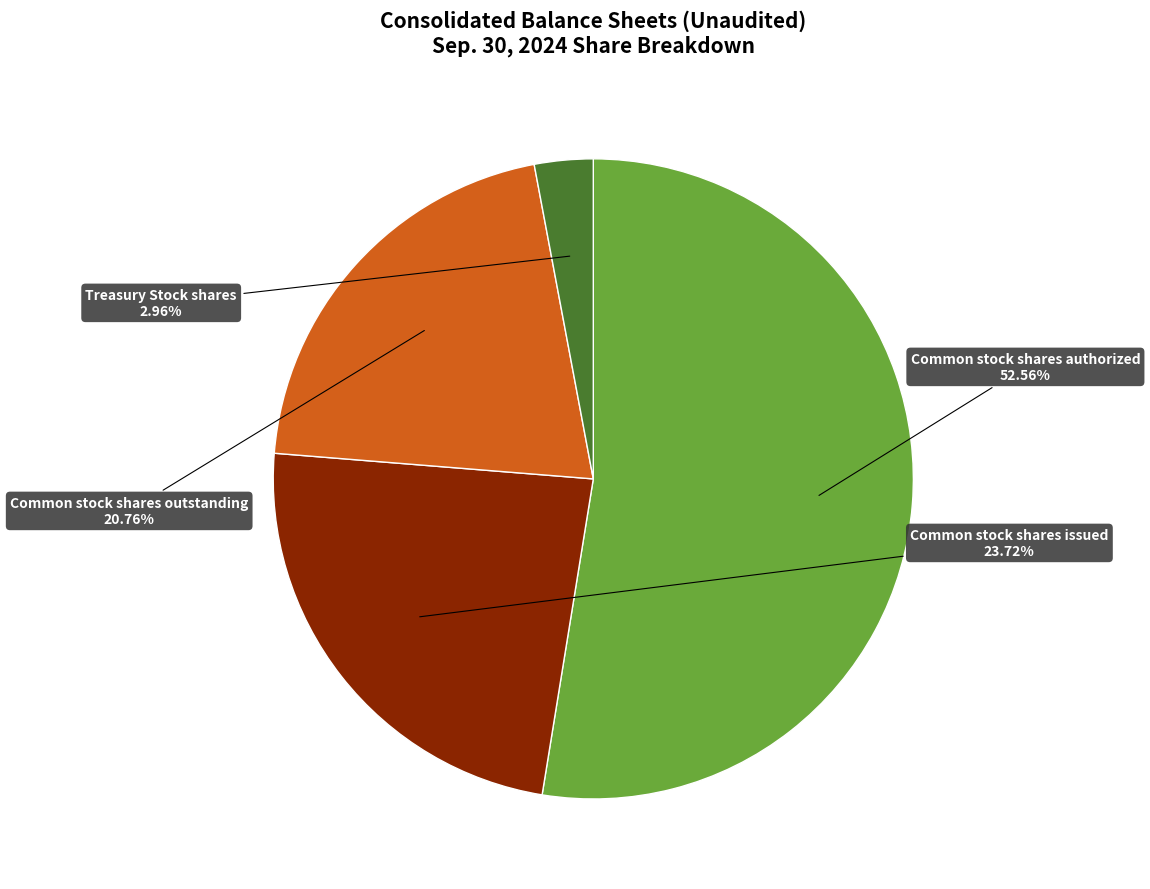

What percentage do Common stock shares issued and Treasury Stock shares together represent?

26.7%